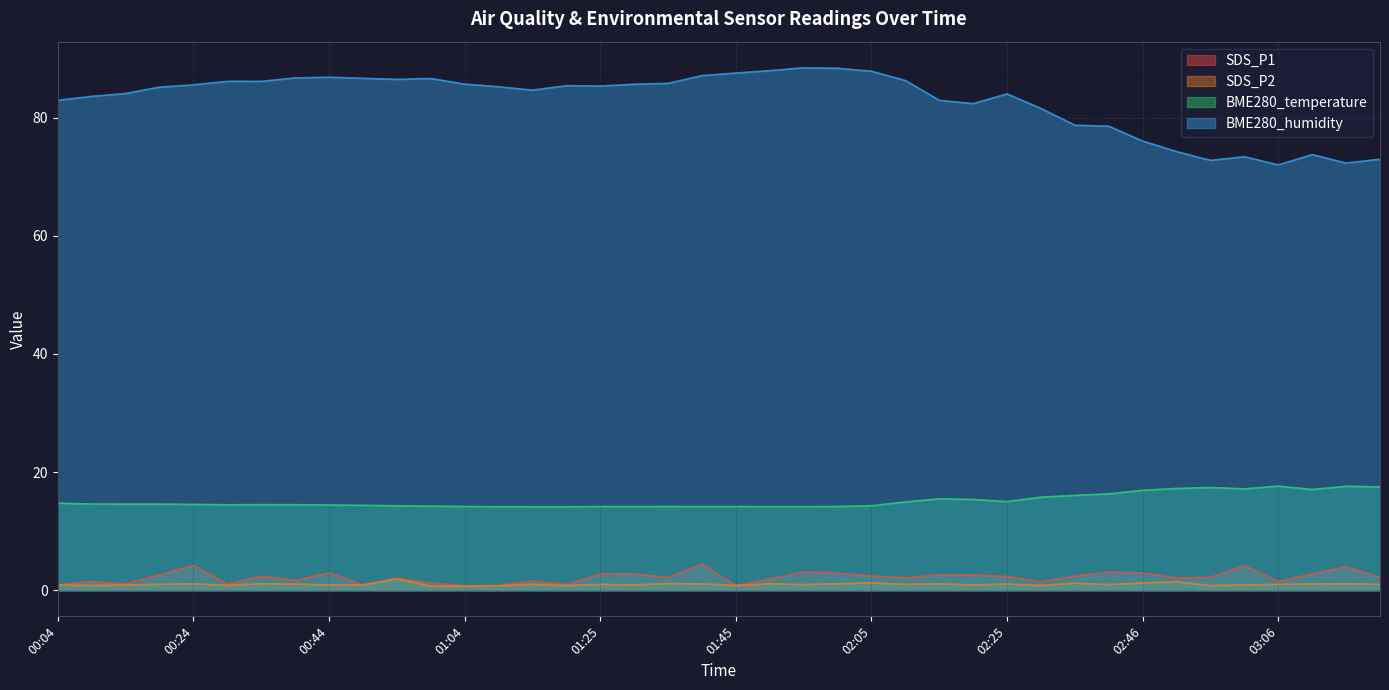

At which label is BME280_humidity closest to 80?

02:36